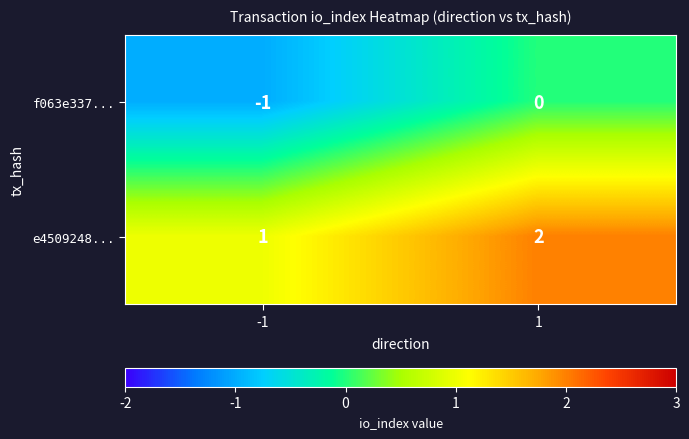

Is the value of e4509248... at -1 greater than the value of f063e337... at -1?

Yes